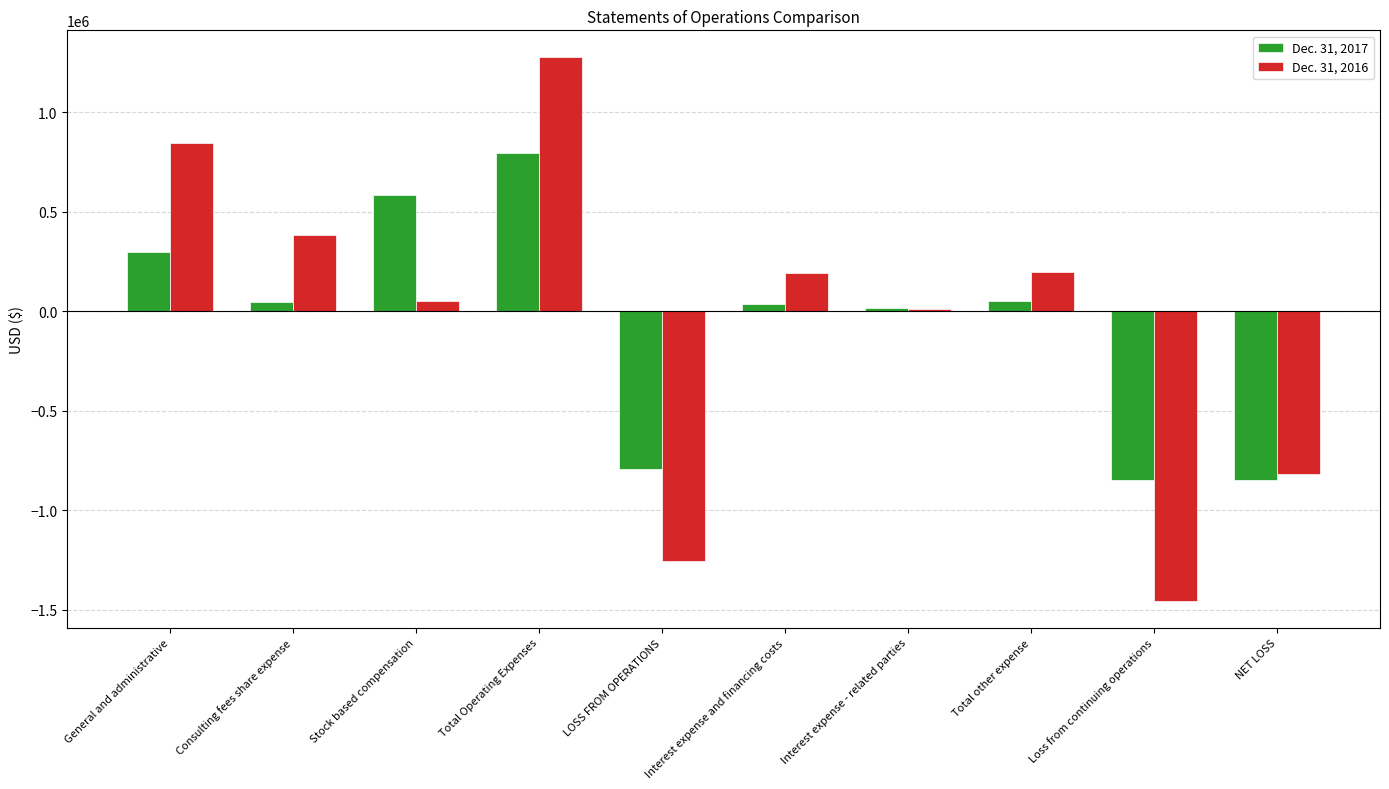

Which series changed the most between General and administrative and Loss from continuing operations?

Dec. 31, 2016